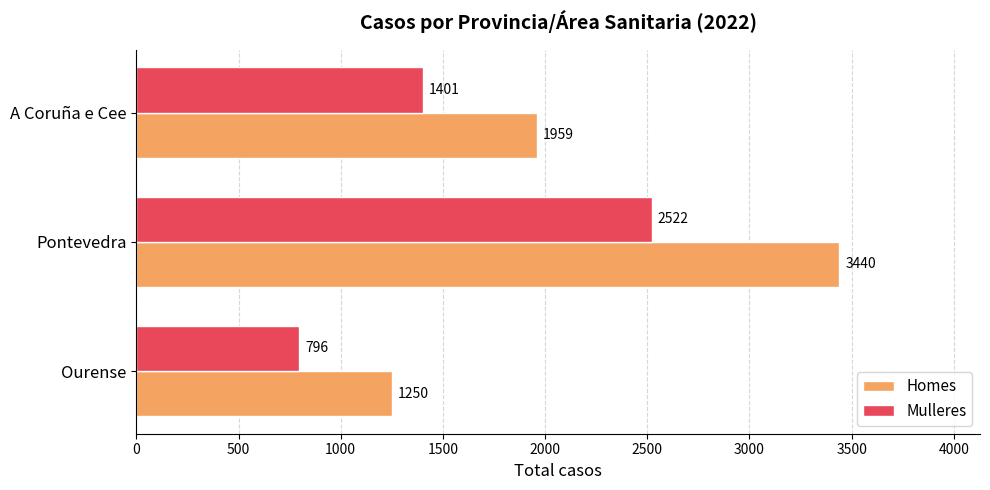

Rank the series by their average value, from lowest to highest.

Mulleres, Homes